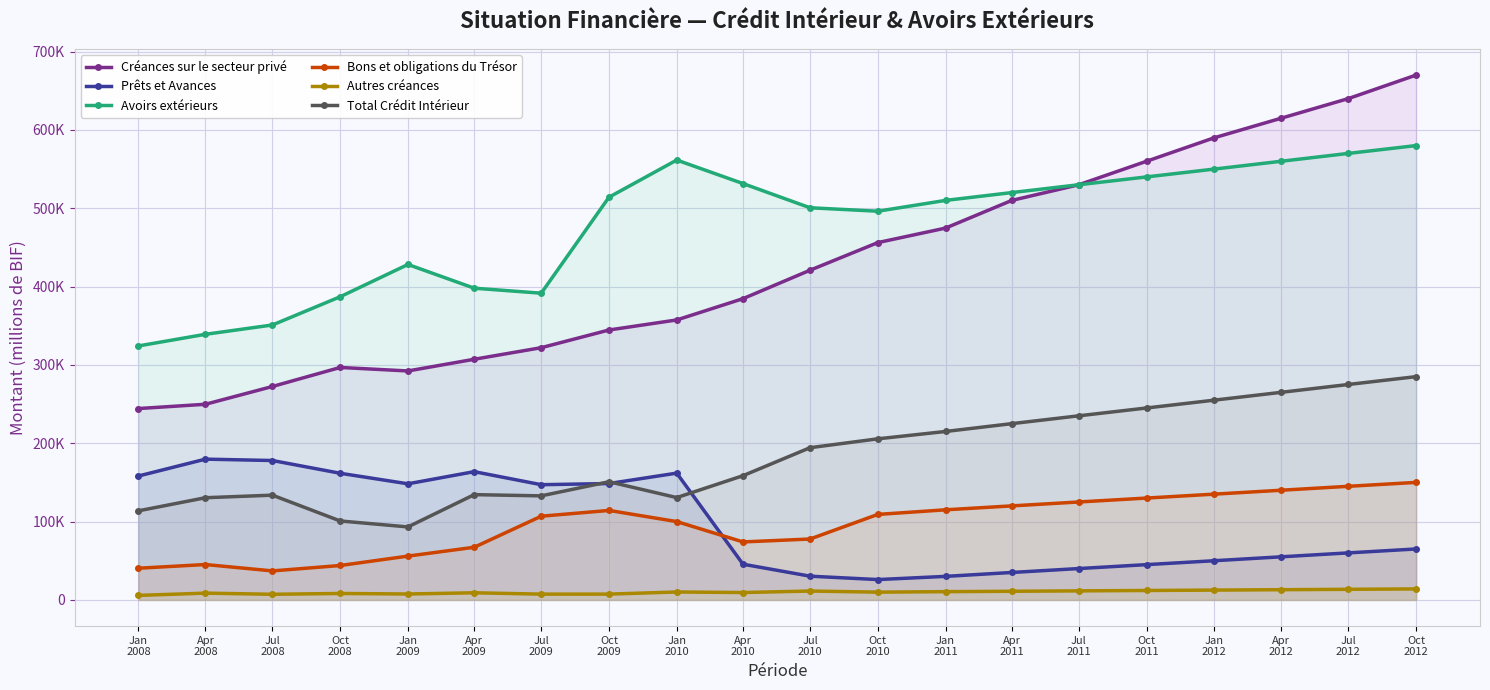

What is the sum of all Autres créances values?

199565.0